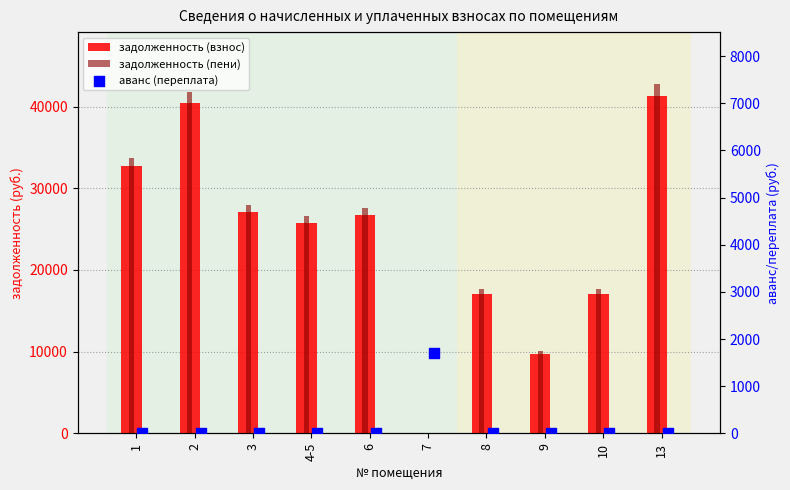

At how many categories does at least one series exceed 1363?

10